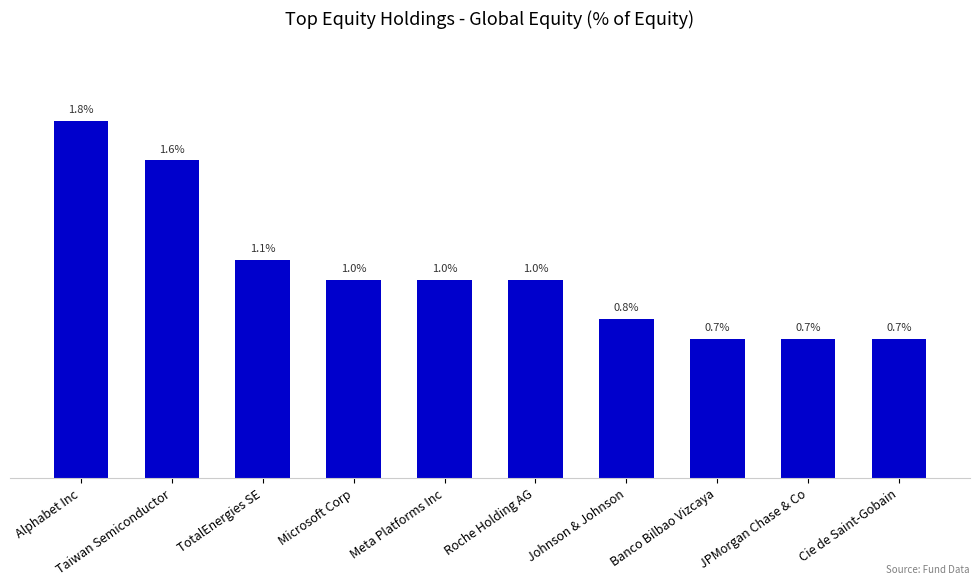

Which has a higher value, TotalEnergies SE or JPMorgan Chase & Co?

TotalEnergies SE